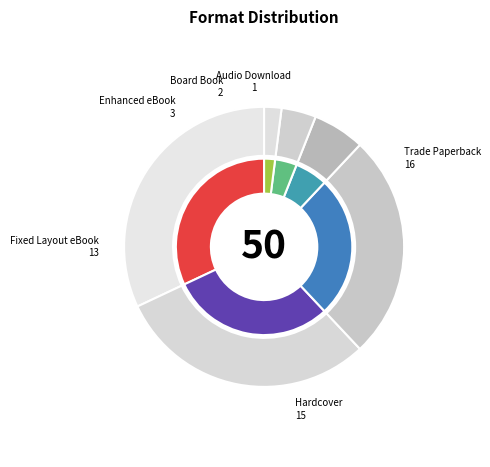

True or false: Board Book accounts for 1% of the total.

False